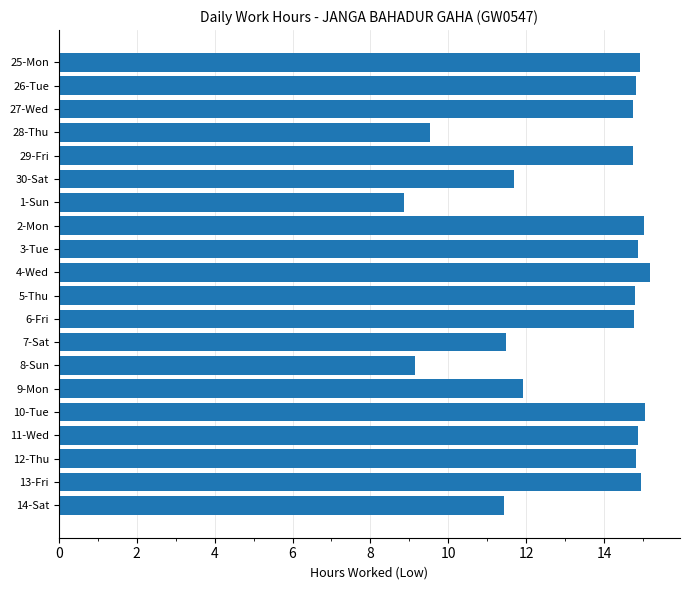

Is it true that the value at 1-Sun is 5.4?

False